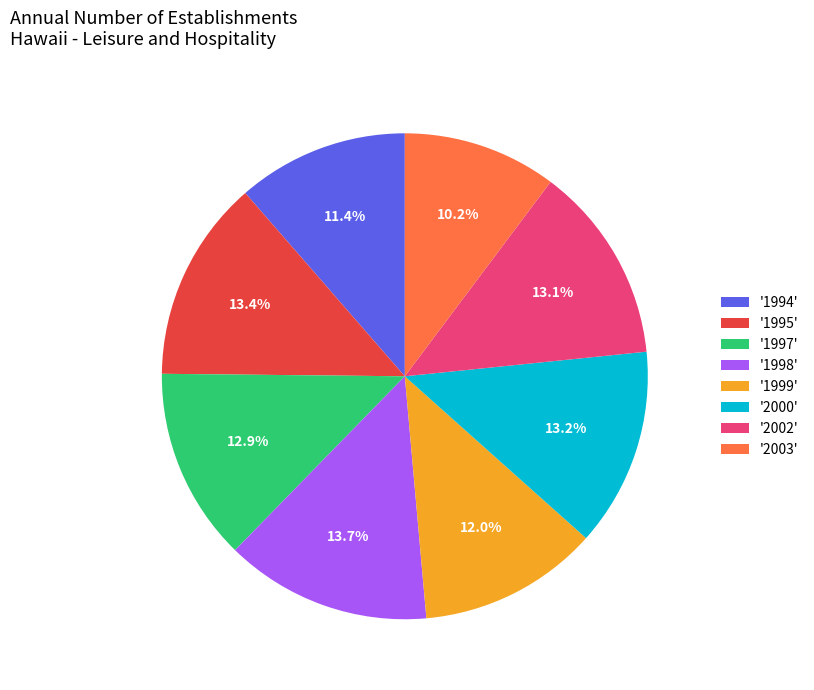

Does any single category account for the majority?

No